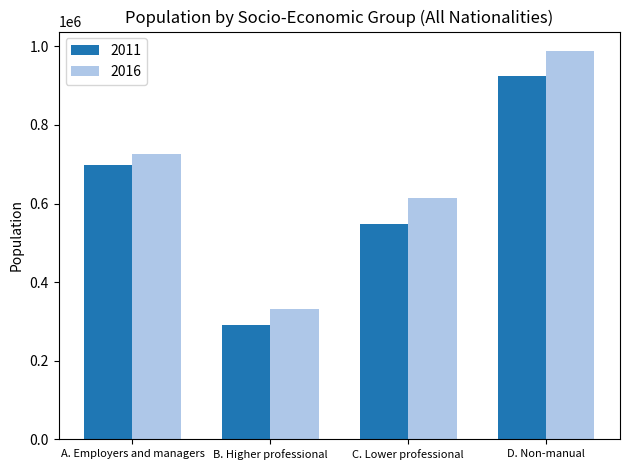

Rank the series by their maximum value, from highest to lowest.

2016, 2011